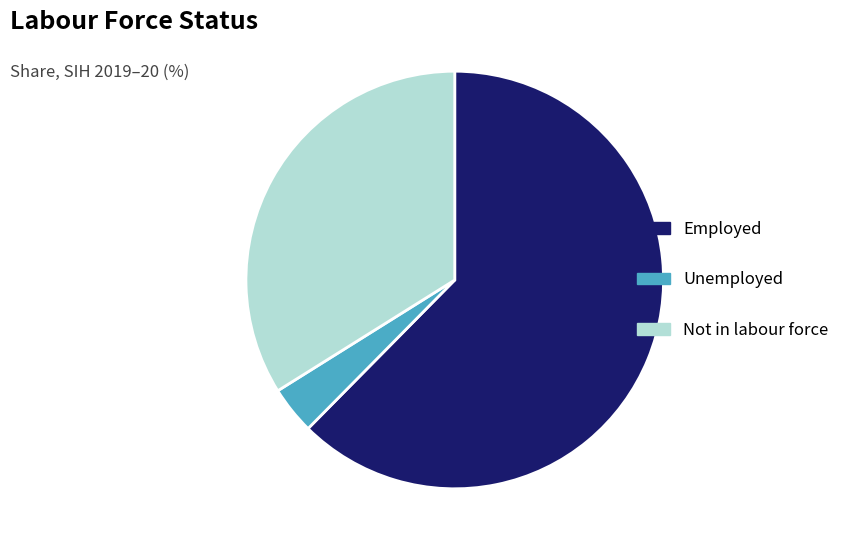

Which has a higher value, Employed or Unemployed?

Employed